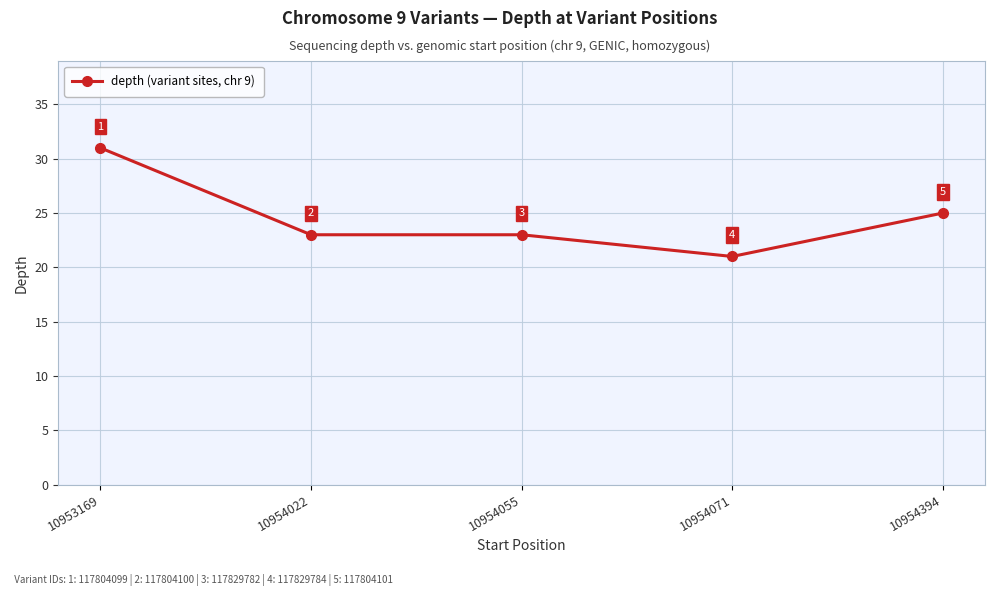

What is the sum of the values at 10954394 and 10953169?

56